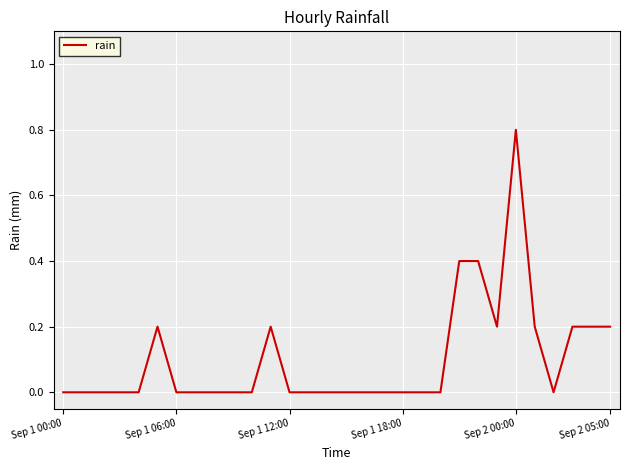

What is the difference between the maximum and minimum values?

0.8